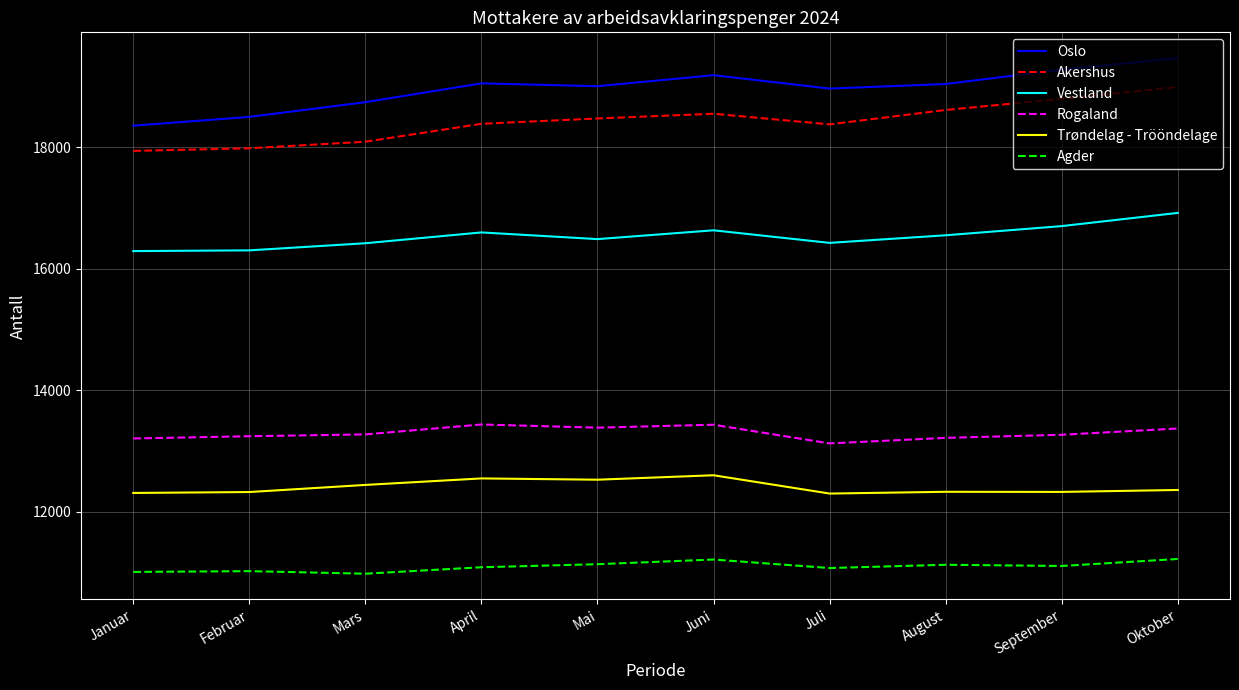

In Agder, how many points are higher than both neighbors (excluding endpoints)?

3